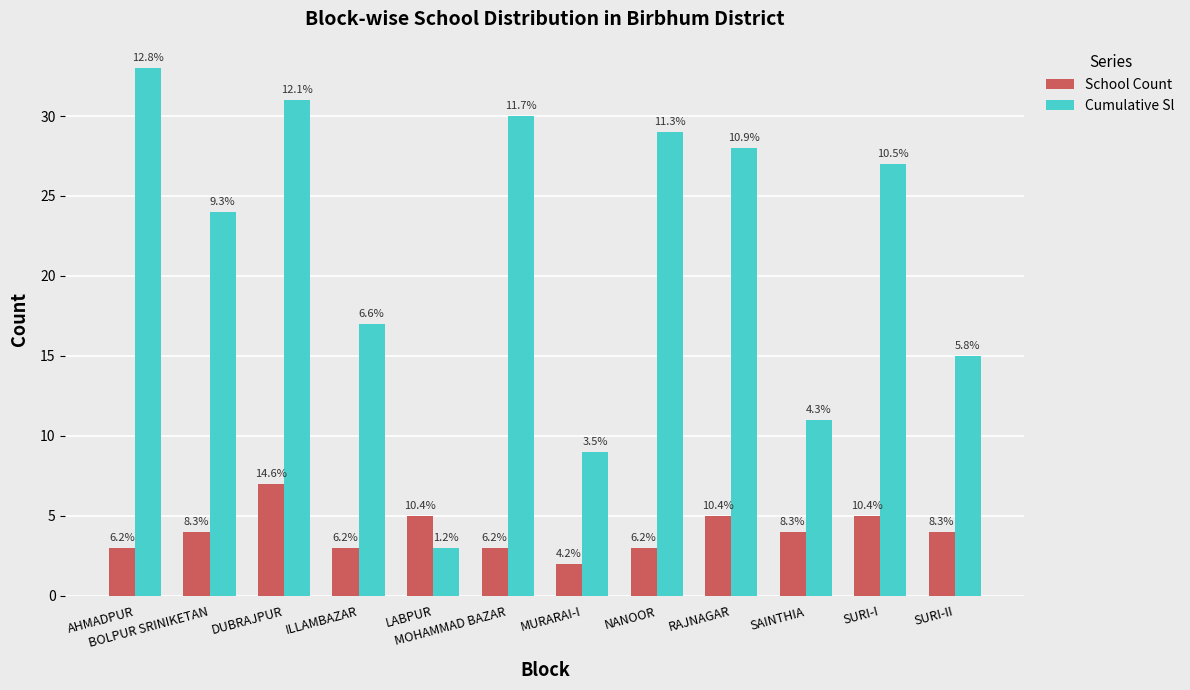

Which series has the widest spread of values?

Cumulative Sl